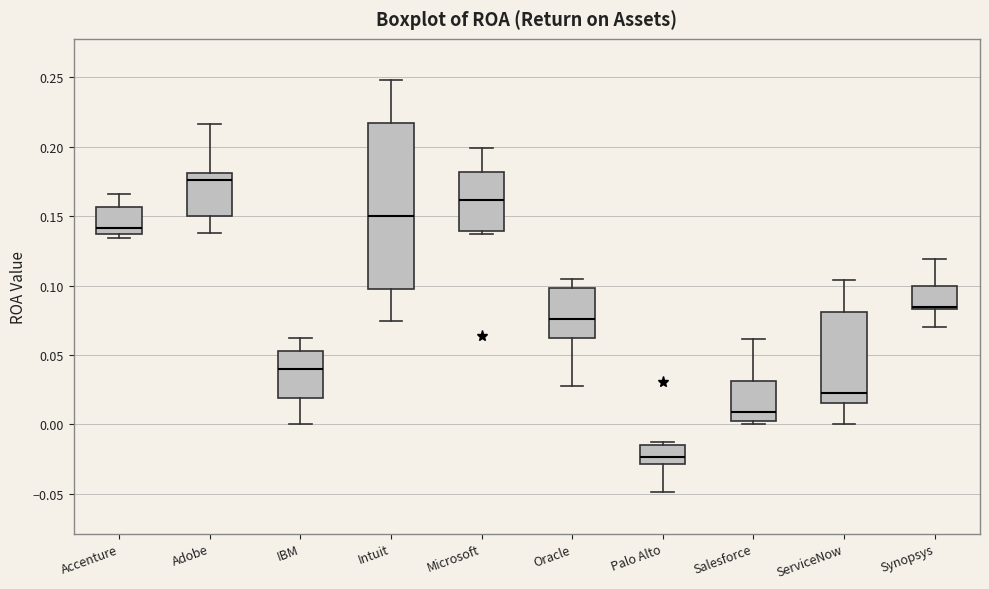

Which box has the lowest median line?

Palo Alto